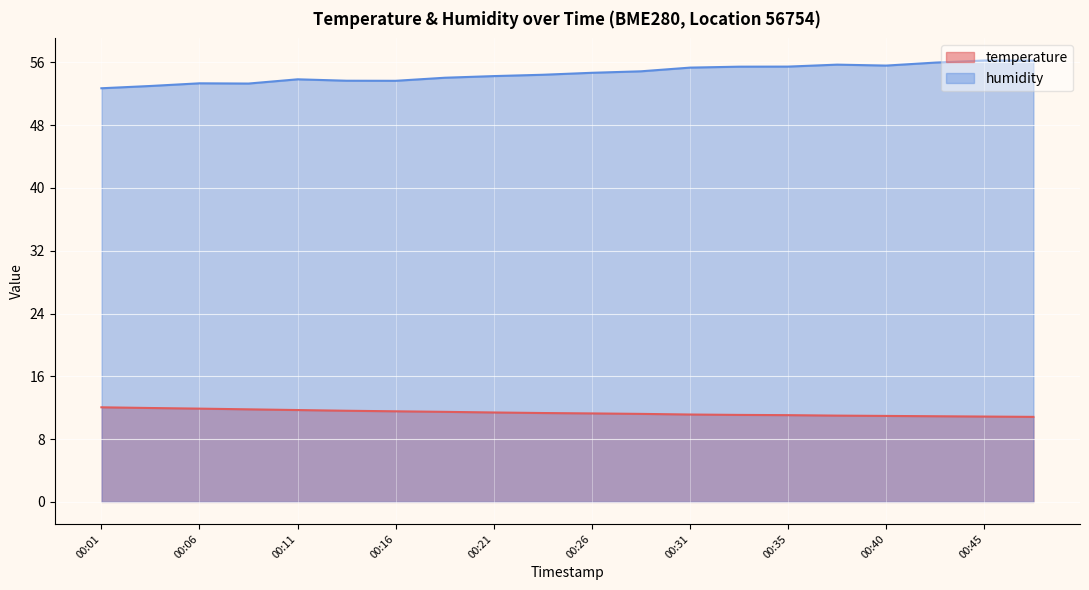

True or false: temperature and humidity intersect in this chart.

False